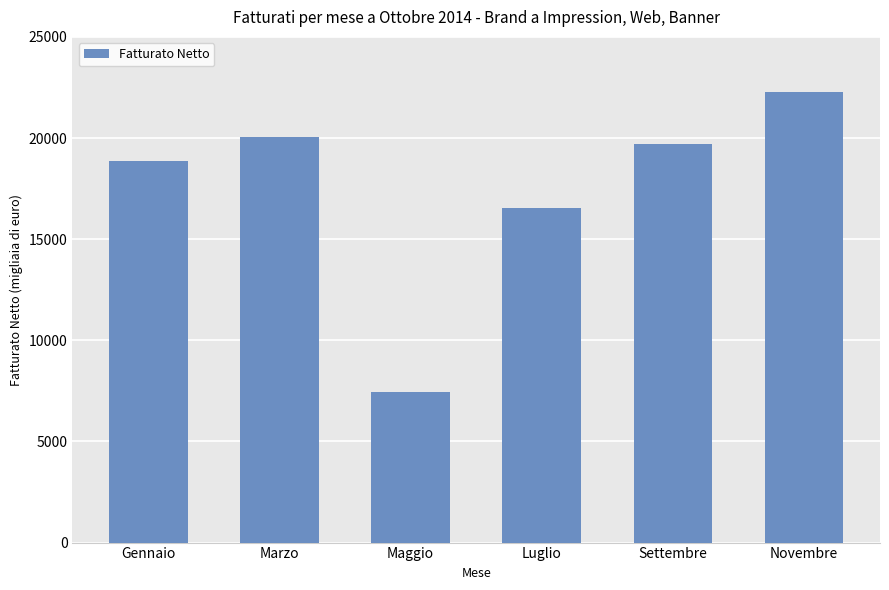

Does the chart contain any negative values?

No